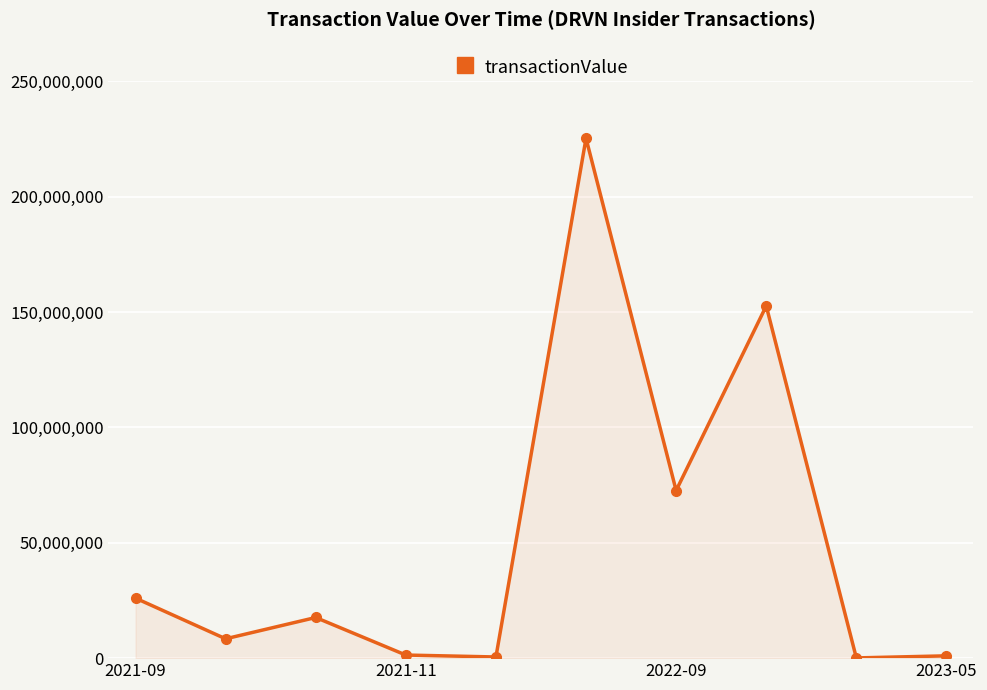

What is the maximum value shown in the chart?

225330000